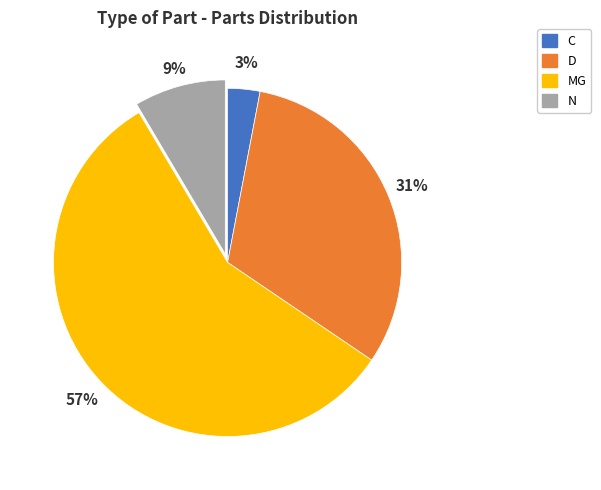

What is the majority slice?

MG